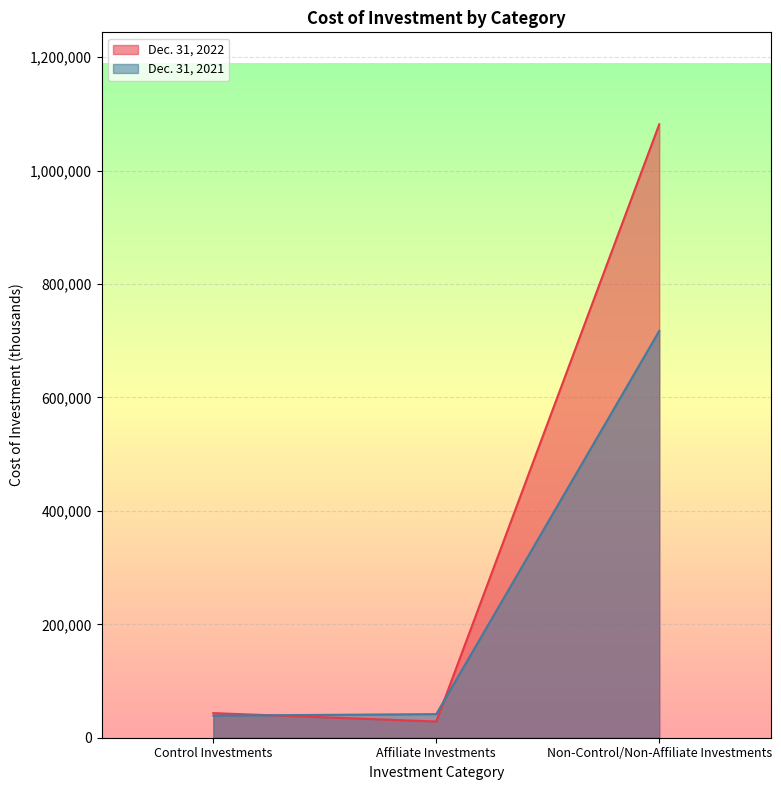

What is the label of the 2nd point from the right?

Affiliate Investments